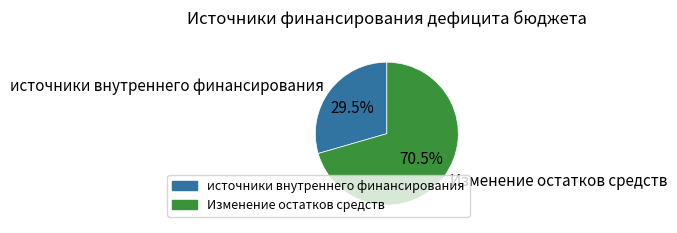

Is it true that источники внутреннего финансирования is 19% of the pie?

False